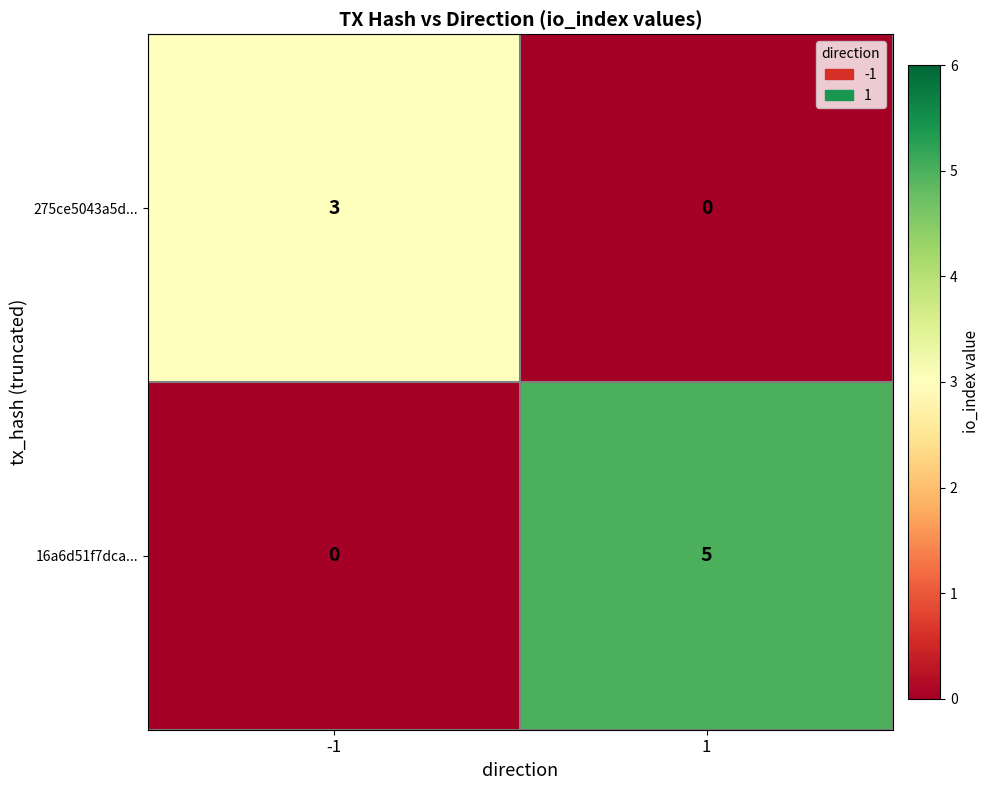

The value of 275ce5043a5d... at 1 is -2. True or false?

False